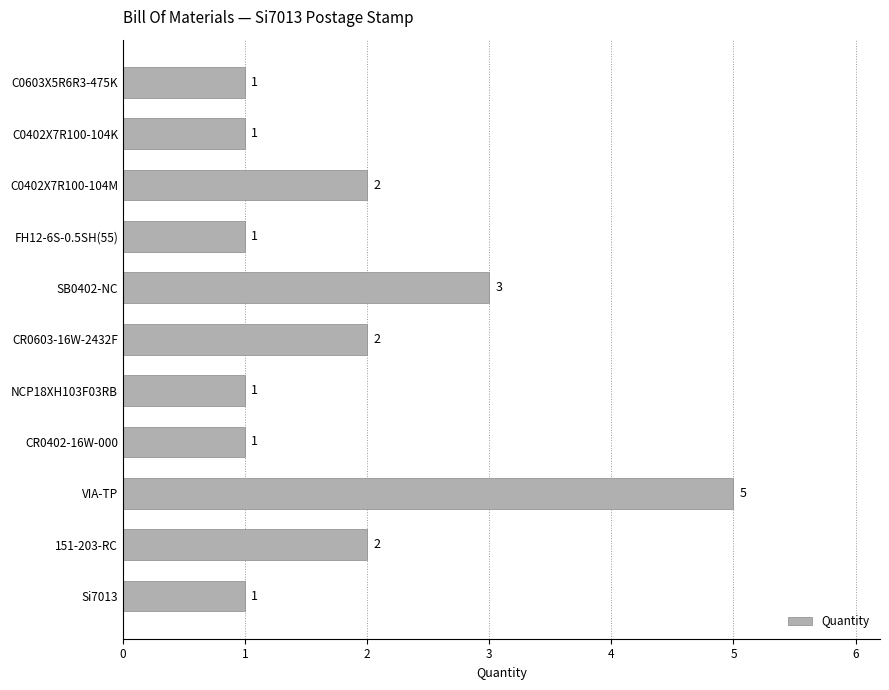

What is the ratio of the value at C0603X5R6R3-475K to the value at NCP18XH103F03RB?

1.0